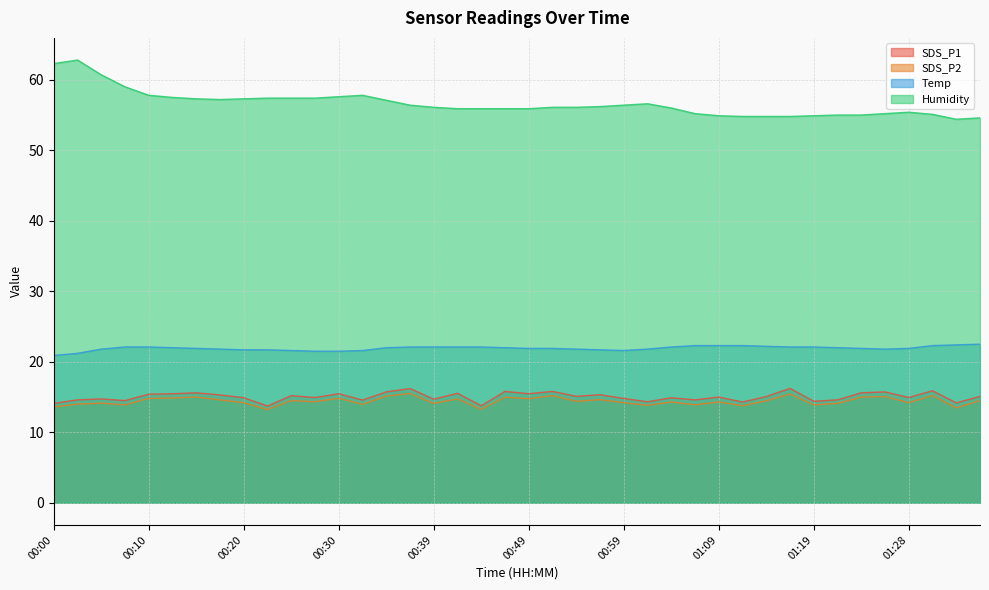

Reading left to right, transcribe all the data shown in this chart.

SDS_P1: 14.1	14.6	14.7	14.5	15.4	15.5	15.6	15.3	14.9	13.7	15.2	14.9	15.5	14.6	15.7	16.2	14.7	15.5	13.8	15.8	15.5	15.8	15.1	15.3	14.8	14.3	14.9	14.6	15.0	14.3	15.1	16.2	14.4	14.6	15.6	15.7	14.9	15.9	14.2	15.1
SDS_P2: 13.6	14.0	14.1	13.9	14.8	14.9	15.0	14.6	14.2	13.2	14.5	14.3	14.8	14.0	15.1	15.5	14.1	14.7	13.3	15.0	14.8	15.2	14.4	14.6	14.2	13.8	14.3	13.9	14.3	13.8	14.5	15.4	13.9	14.1	15.0	15.1	14.2	15.2	13.5	14.5
Temp: 20.9	21.2	21.8	22.1	22.1	22.0	21.9	21.8	21.7	21.7	21.6	21.5	21.5	21.6	22.0	22.1	22.1	22.1	22.1	22.0	21.9	21.9	21.8	21.7	21.6	21.8	22.1	22.3	22.3	22.3	22.2	22.1	22.1	22.0	21.9	21.8	21.9	22.3	22.4	22.5
Humidity: 62.3	62.8	60.7	59.0	57.8	57.5	57.3	57.2	57.3	57.4	57.4	57.4	57.6	57.8	57.1	56.4	56.1	55.9	55.9	55.9	55.9	56.1	56.1	56.2	56.4	56.6	56.0	55.2	54.9	54.8	54.8	54.8	54.9	55.0	55.0	55.2	55.4	55.1	54.4	54.6